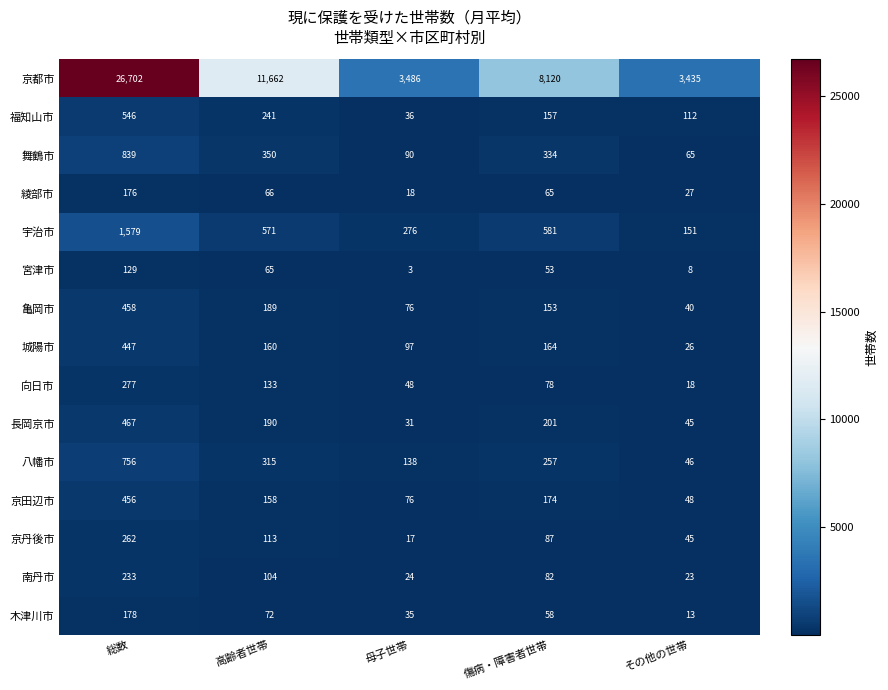

Rank the series by their maximum value, from lowest to highest.

宮津市, 綾部市, 木津川市, 南丹市, 京丹後市, 向日市, 城陽市, 京田辺市, 亀岡市, 長岡京市, 福知山市, 八幡市, 舞鶴市, 宇治市, 京都市